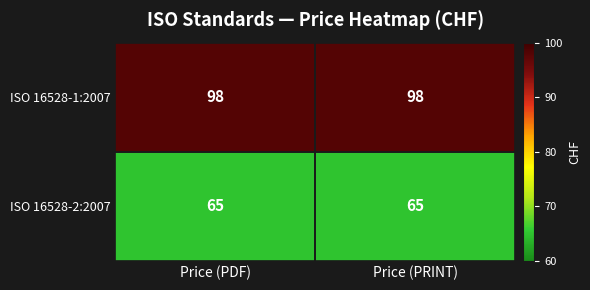

What is the total value across all series at Price (PDF)?

163